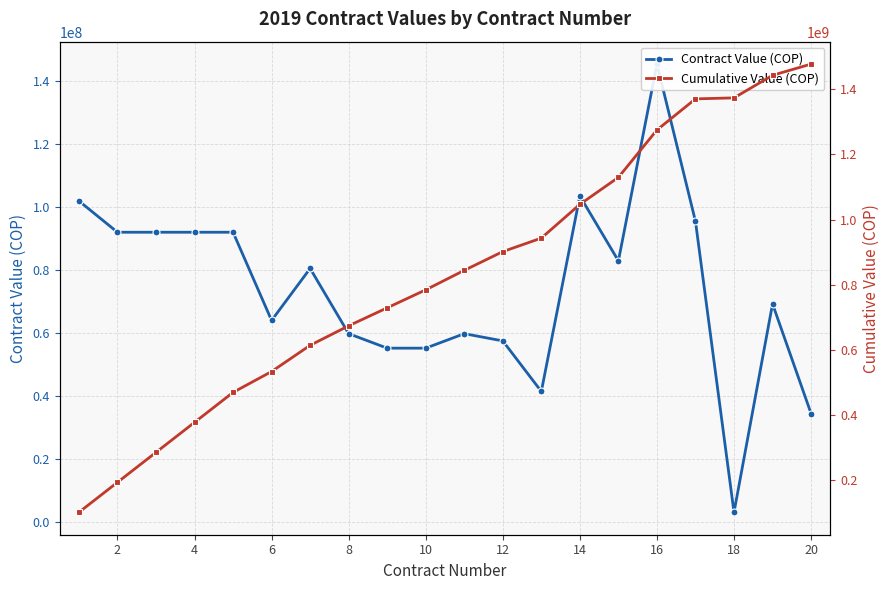

What is the value of the Contract Value (COP) point at the 7th from the left?

80500000